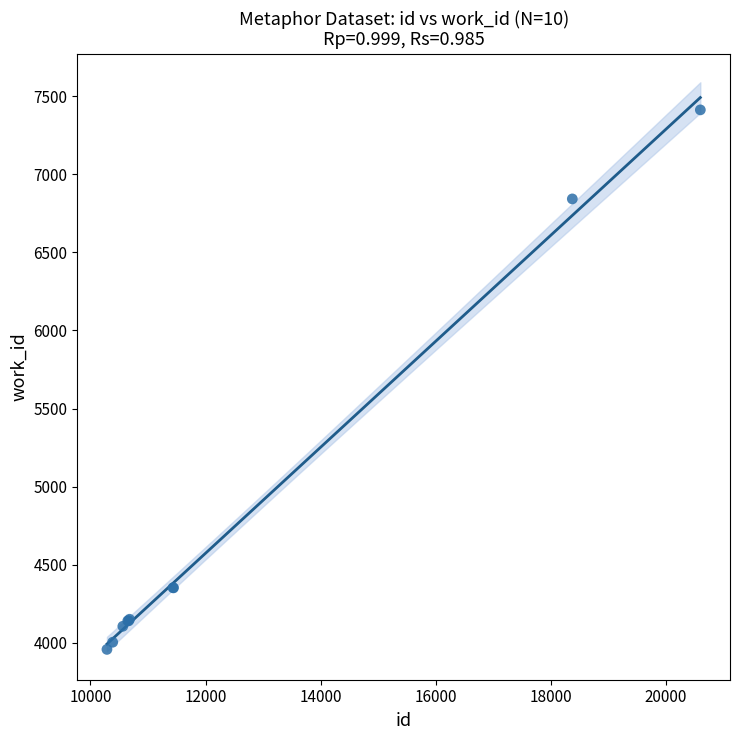

What Y value in the scatter plot is closest to 5685?

6842